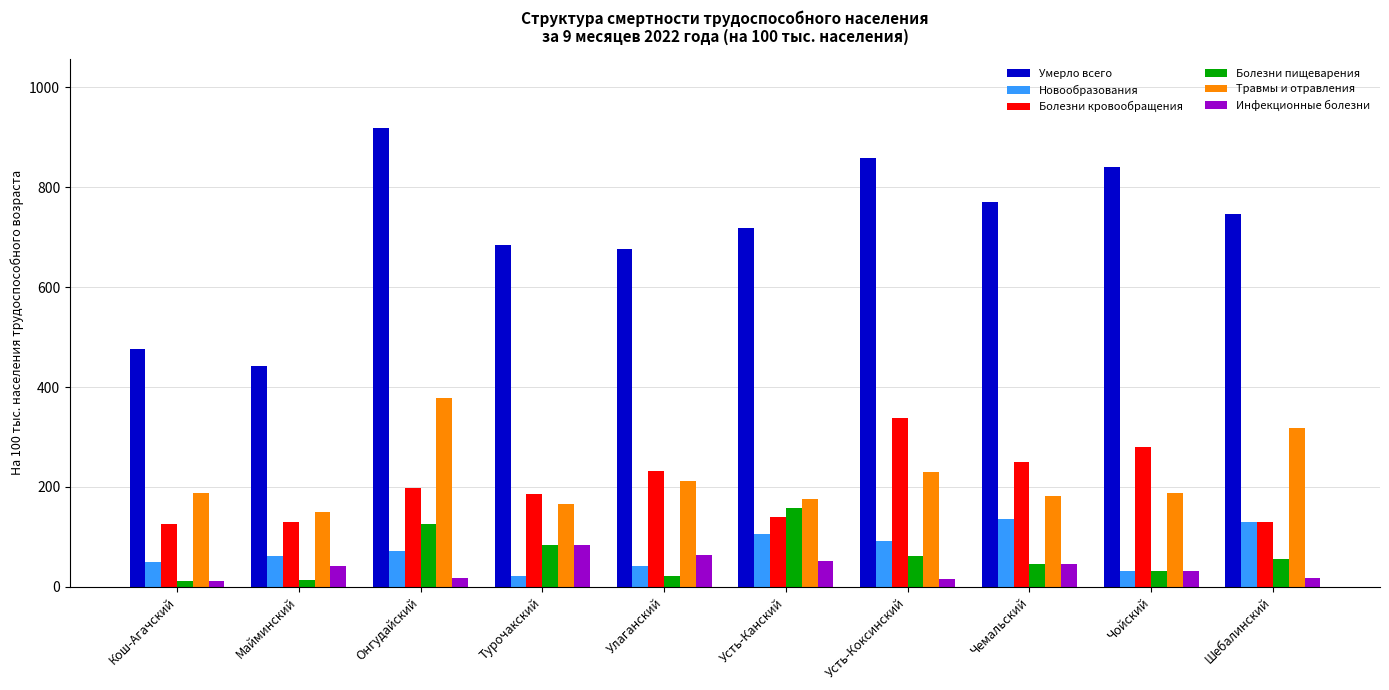

True or false: Травмы и отравления has a value of 187.7 at Кош-Агачский.

True